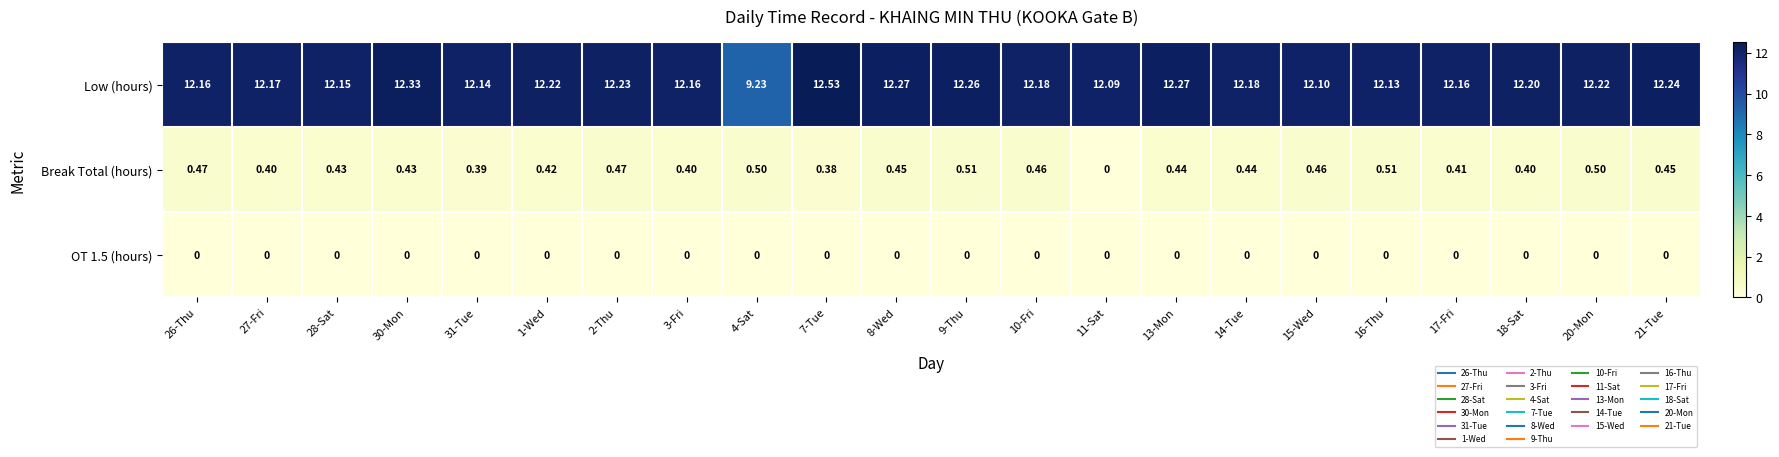

Which series has the largest total across all categories?

Low (hours)